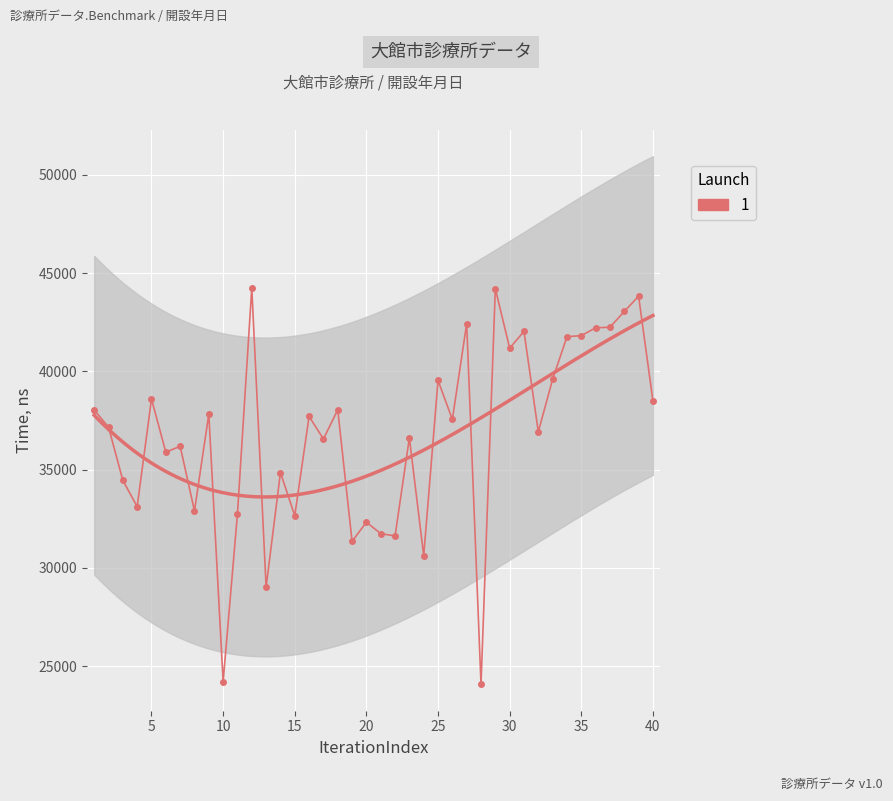

What is the smallest value displayed?

24077